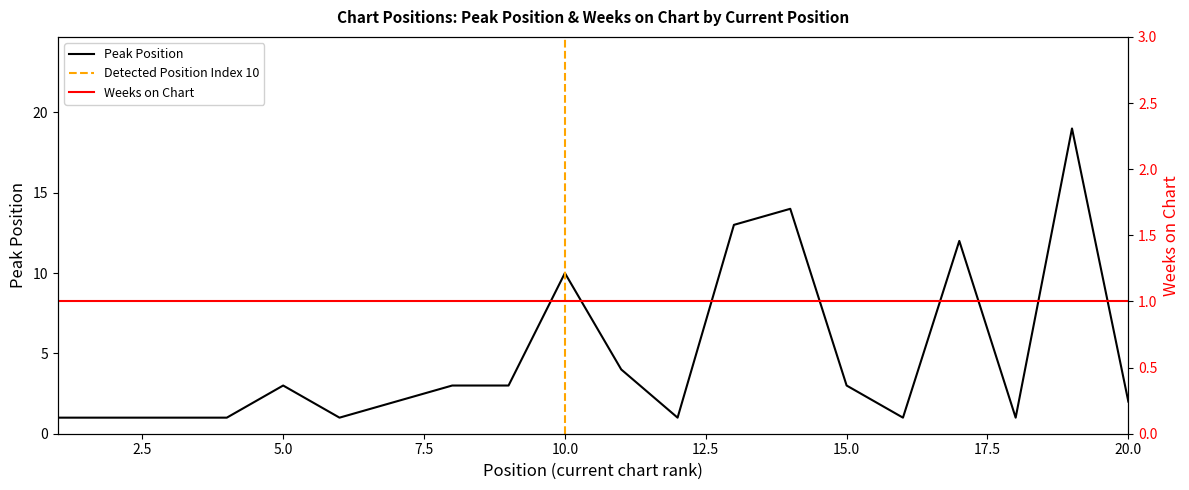

The chart shows a value of 19 at 19. True or false?

True